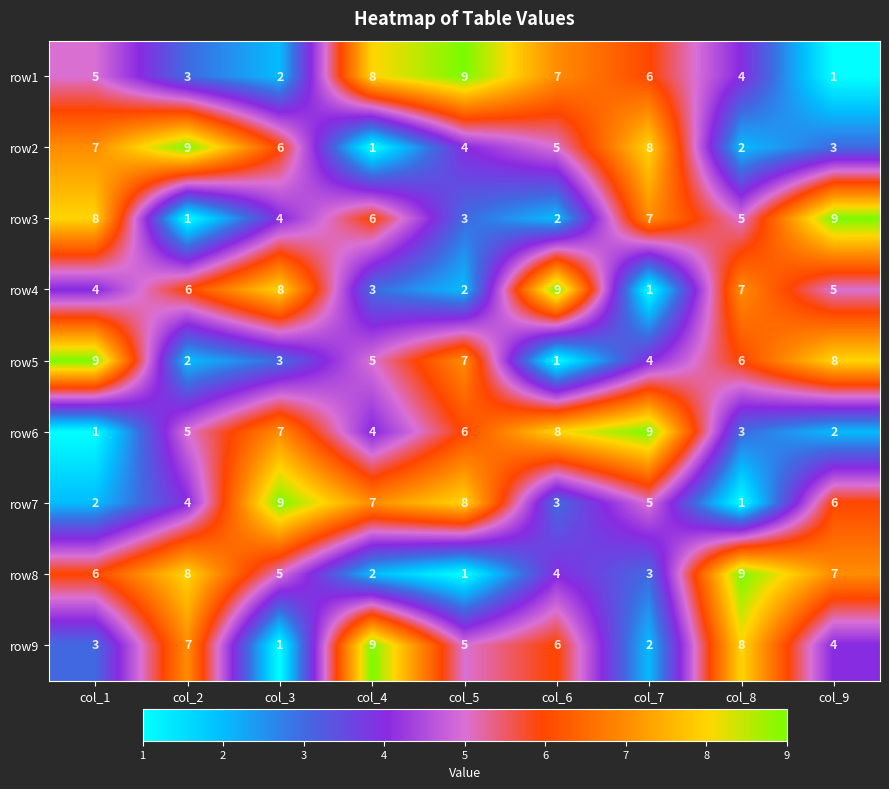

How many row2 values are between 3 and 7?

5